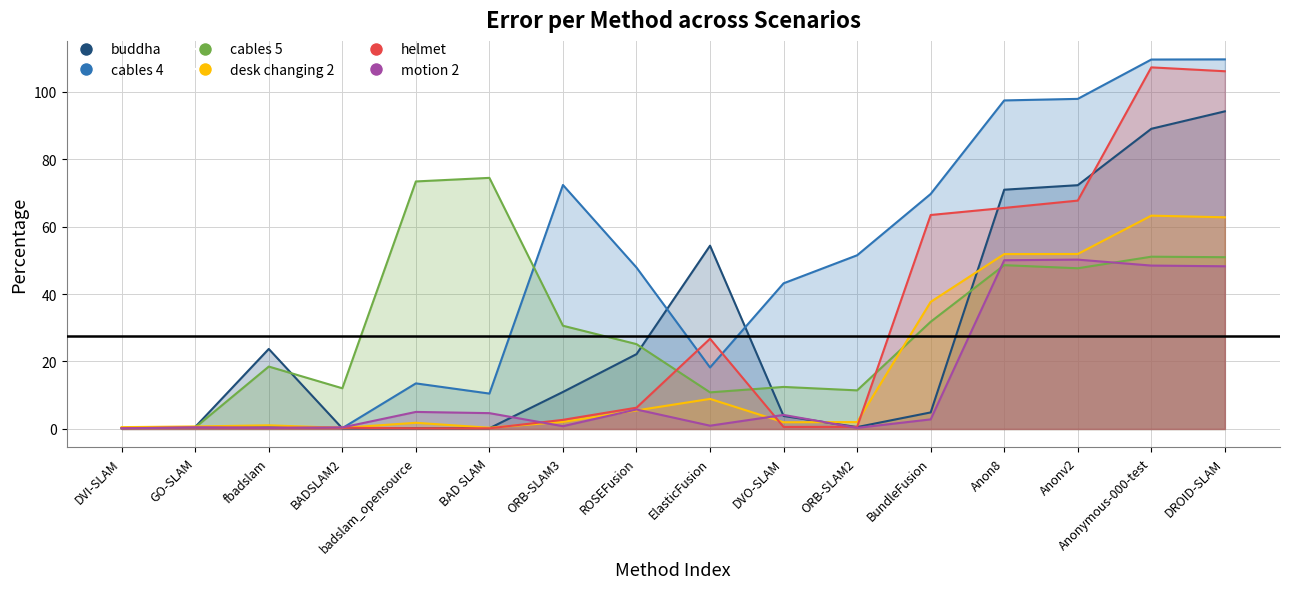

Reading left to right, extract all data points from this chart.

buddha: DVI-SLAM=0.3	GO-SLAM=0.6	fbadslam=23.7	BADSLAM2=0.2	badslam_opensource=0.2	BAD SLAM=0.2	ORB-SLAM3=11.0	ROSEFusion=22.2	ElasticFusion=54.3	DVO-SLAM=3.9	ORB-SLAM2=0.6	BundleFusion=4.9	Anon8=70.9	Anonv2=72.3	Anonymous-000-test=89.0	DROID-SLAM=94.2
cables 4: DVI-SLAM=0.3	GO-SLAM=0.5	fbadslam=0.6	BADSLAM2=0.2	badslam_opensource=13.5	BAD SLAM=10.5	ORB-SLAM3=72.3	ROSEFusion=47.9	ElasticFusion=18.2	DVO-SLAM=43.2	ORB-SLAM2=51.5	BundleFusion=69.7	Anon8=97.4	Anonv2=97.9	Anonymous-000-test=109.5	DROID-SLAM=109.6
cables 5: DVI-SLAM=0.2	GO-SLAM=0.4	fbadslam=18.5	BADSLAM2=12.1	badslam_opensource=73.4	BAD SLAM=74.4	ORB-SLAM3=30.6	ROSEFusion=25.1	ElasticFusion=10.8	DVO-SLAM=12.5	ORB-SLAM2=11.4	BundleFusion=31.8	Anon8=48.6	Anonv2=47.6	Anonymous-000-test=51.1	DROID-SLAM=50.9
desk changing 2: DVI-SLAM=0.5	GO-SLAM=0.7	fbadslam=1.1	BADSLAM2=0.3	badslam_opensource=1.8	BAD SLAM=0.4	ORB-SLAM3=2.1	ROSEFusion=5.5	ElasticFusion=8.9	DVO-SLAM=2.0	ORB-SLAM2=2.0	BundleFusion=37.7	Anon8=51.8	Anonv2=51.9	Anonymous-000-test=63.2	DROID-SLAM=62.8
helmet: DVI-SLAM=0.2	GO-SLAM=0.4	fbadslam=0.3	BADSLAM2=0.4	badslam_opensource=0.2	BAD SLAM=0.2	ORB-SLAM3=2.7	ROSEFusion=6.3	ElasticFusion=26.8	DVO-SLAM=0.6	ORB-SLAM2=0.6	BundleFusion=63.4	Anon8=65.5	Anonv2=67.7	Anonymous-000-test=107.2	DROID-SLAM=106.0
motion 2: DVI-SLAM=0.2	GO-SLAM=0.5	fbadslam=0.3	BADSLAM2=0.5	badslam_opensource=5.0	BAD SLAM=4.7	ORB-SLAM3=0.8	ROSEFusion=5.8	ElasticFusion=1.0	DVO-SLAM=4.2	ORB-SLAM2=0.3	BundleFusion=2.8	Anon8=50.0	Anonv2=50.2	Anonymous-000-test=48.4	DROID-SLAM=48.2